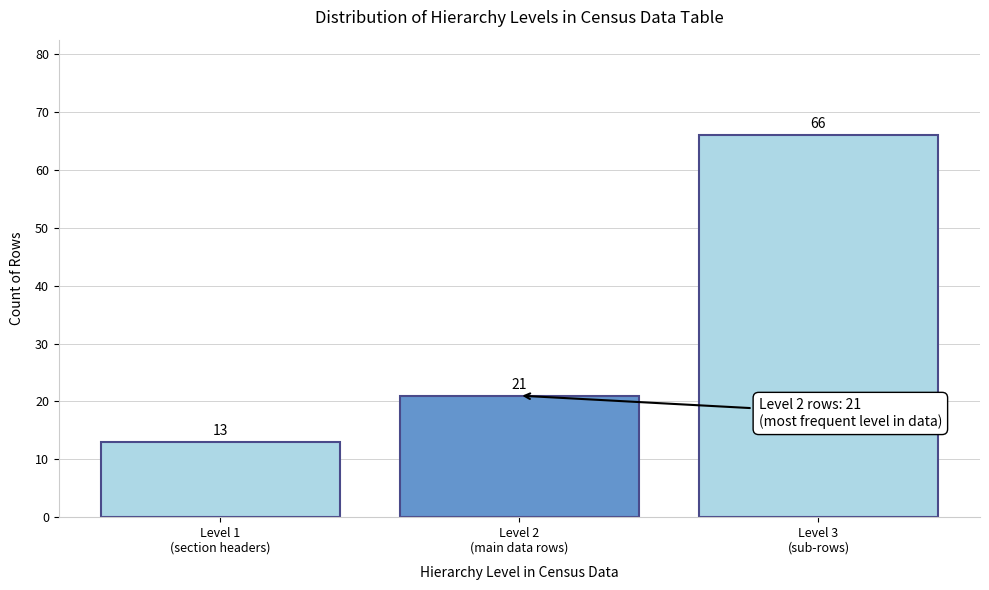

Reading left to right, what are all the values shown in this chart?

13	21	66